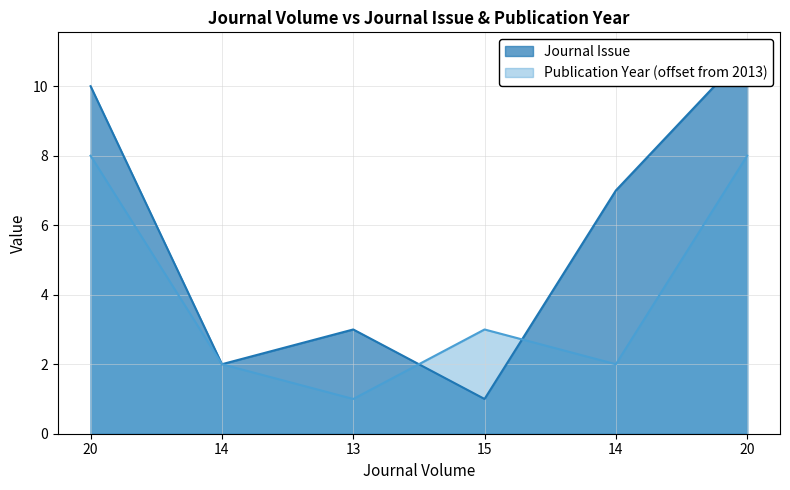

What are all the series names shown in the legend?

Journal Issue, Publication Year